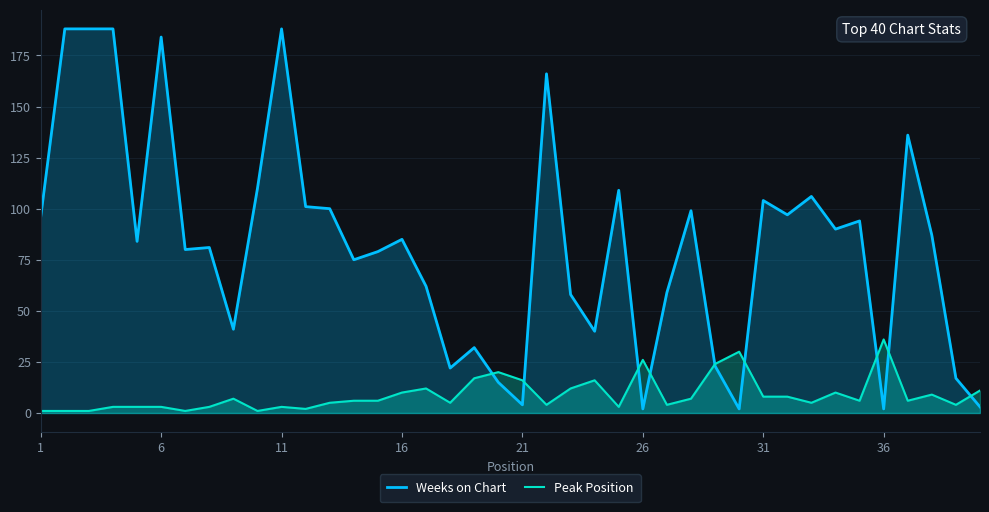

What is the difference between the maximum and minimum values in the Weeks on Chart series?

186